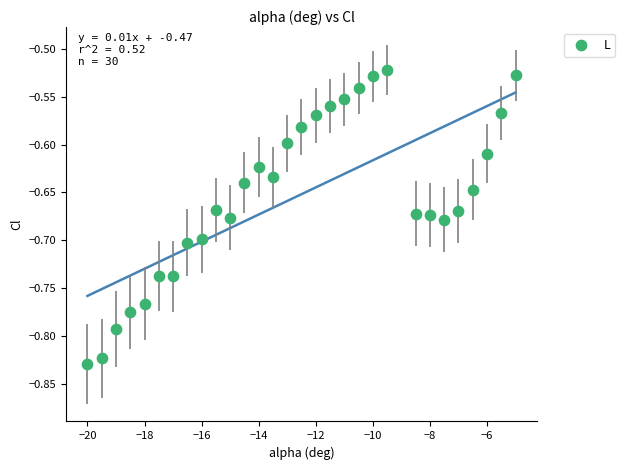

What is the range of Y values (max minus min)?

0.3